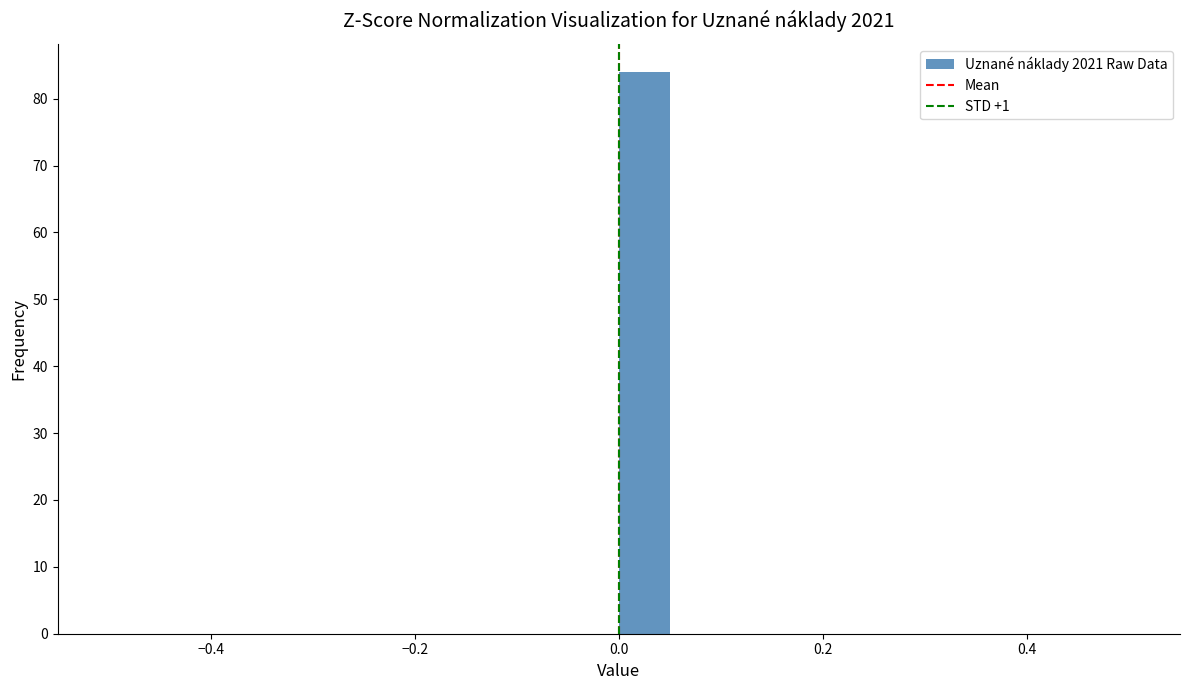

Read against the x-axis, roughly where is the centre of the tallest bar?

0.02